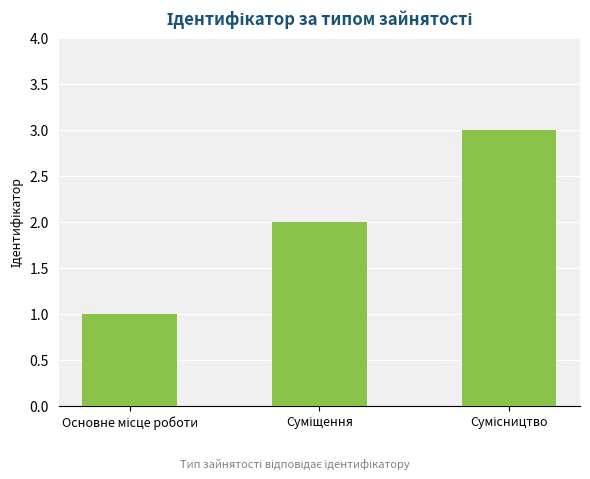

What is the greatest value displayed?

3